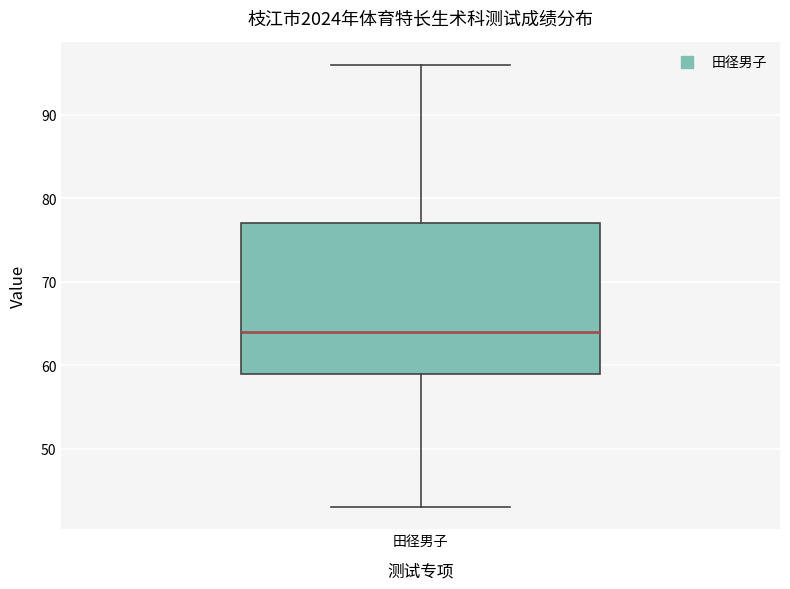

Where is the upper edge of the box for 田径男子 on the y-axis? The values are not printed on the chart, so give them approximately, as read against the axis.

77